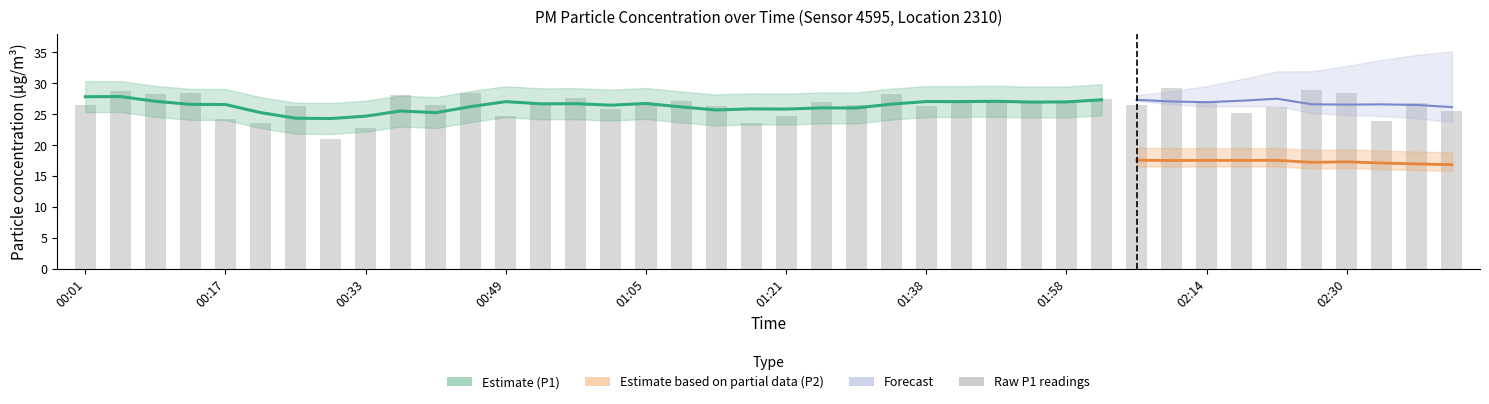

What is the difference between the values at 01:05 and 00:41?

0.1